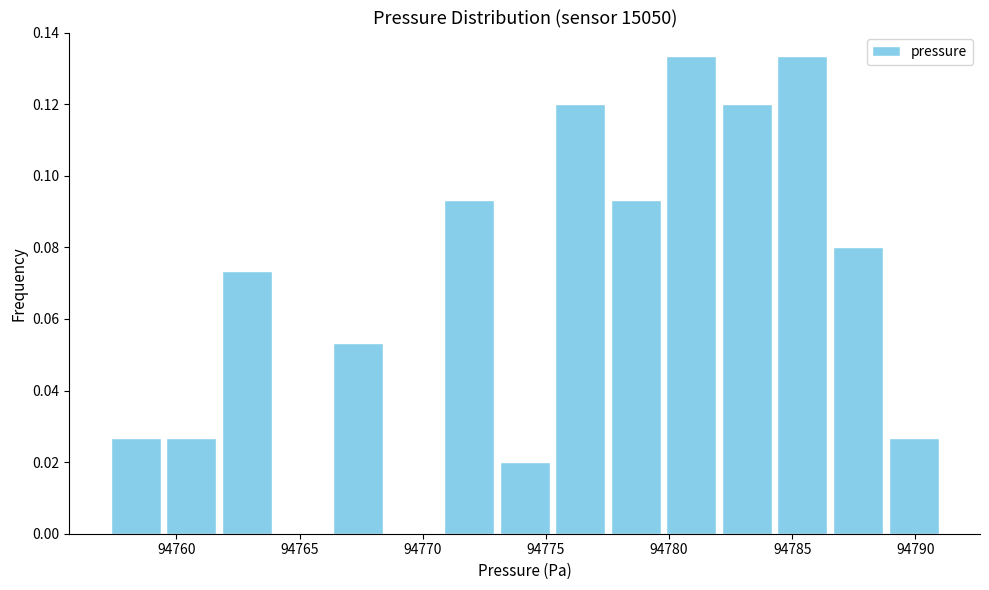

Reading left to right, transcribe this chart: for each bar, give the range it covers on the x-axis and its height. Neither the bar edges nor the heights are printed on the chart, so give them approximately, as read against the axes.

94757.0 to 94759.5: 0.026
94759.5 to 94761.5: 0.026
94761.5 to 94764.0: 0.074
94764.0 to 94766.0: 0
94766.0 to 94768.5: 0.054
94768.5 to 94771.0: 0
94771.0 to 94773.0: 0.094
94773.0 to 94775.5: 0.020
94775.5 to 94777.5: 0.120
94777.5 to 94780.0: 0.094
94780.0 to 94782.0: 0.134
94782.0 to 94784.5: 0.120
94784.5 to 94786.5: 0.134
94786.5 to 94789.0: 0.080
94789.0 to 94791.0: 0.026